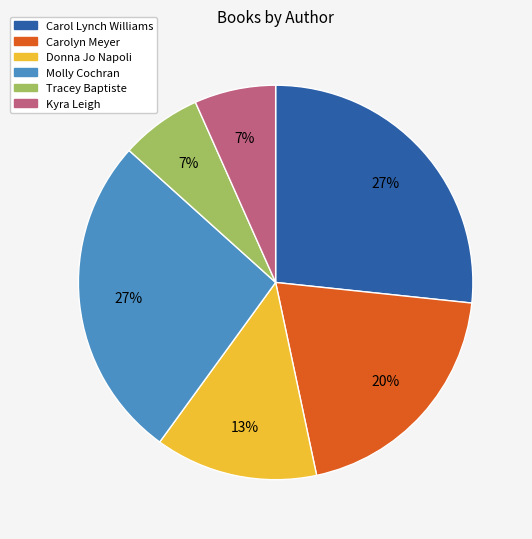

Does any single category account for the majority?

No